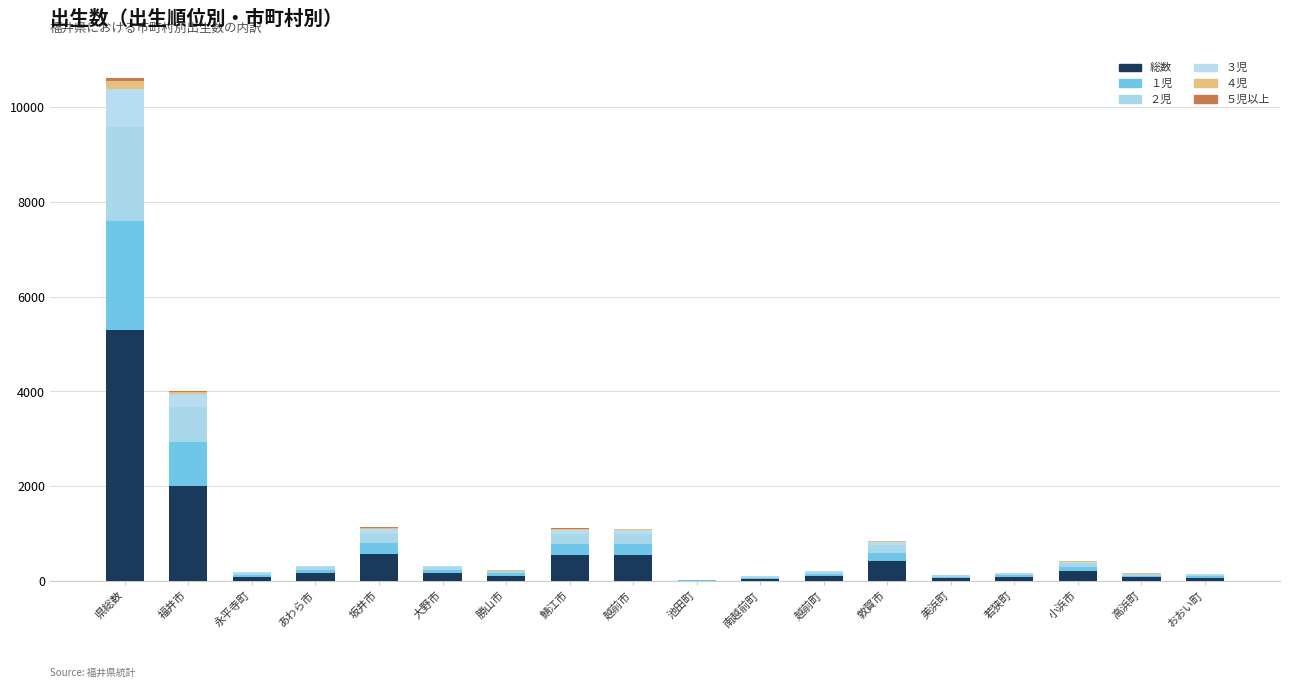

Are the bars grouped side by side (vs. stacked)?

No